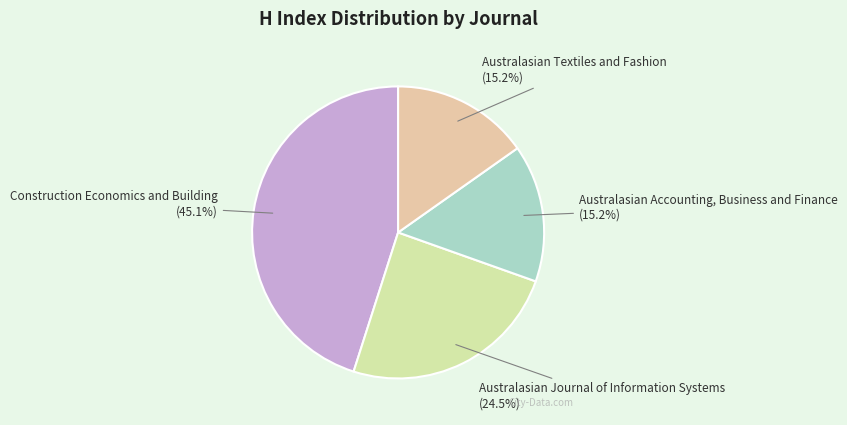

What percentage is NOT represented by Construction Economics and Building?

54.9%